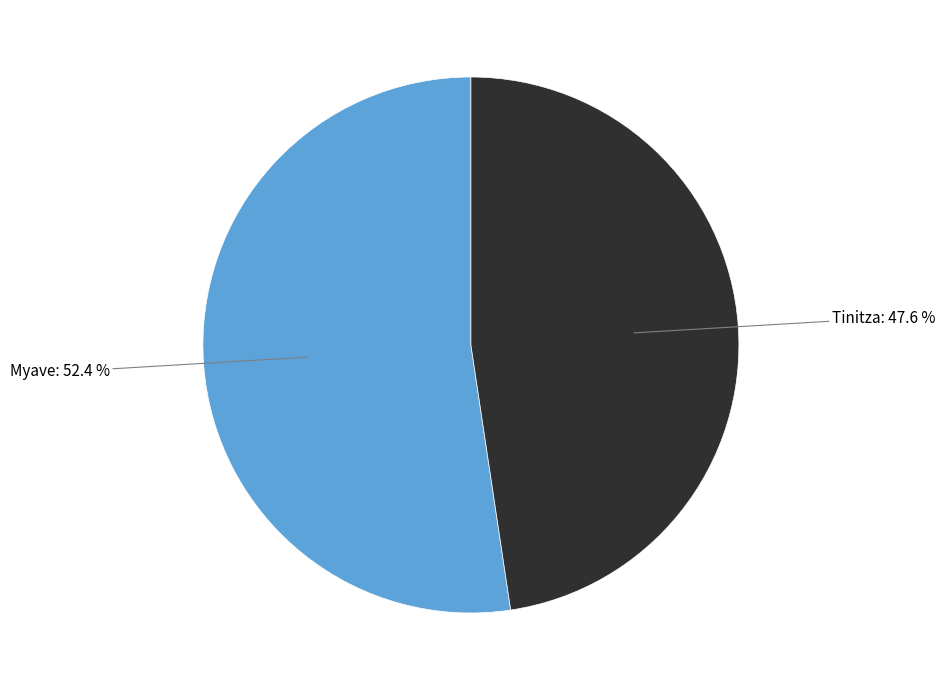

Which category has the smallest portion of the pie?

Tinitza